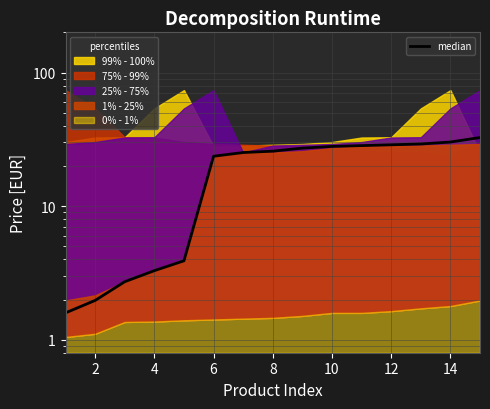

What is the smallest value displayed?

1.6